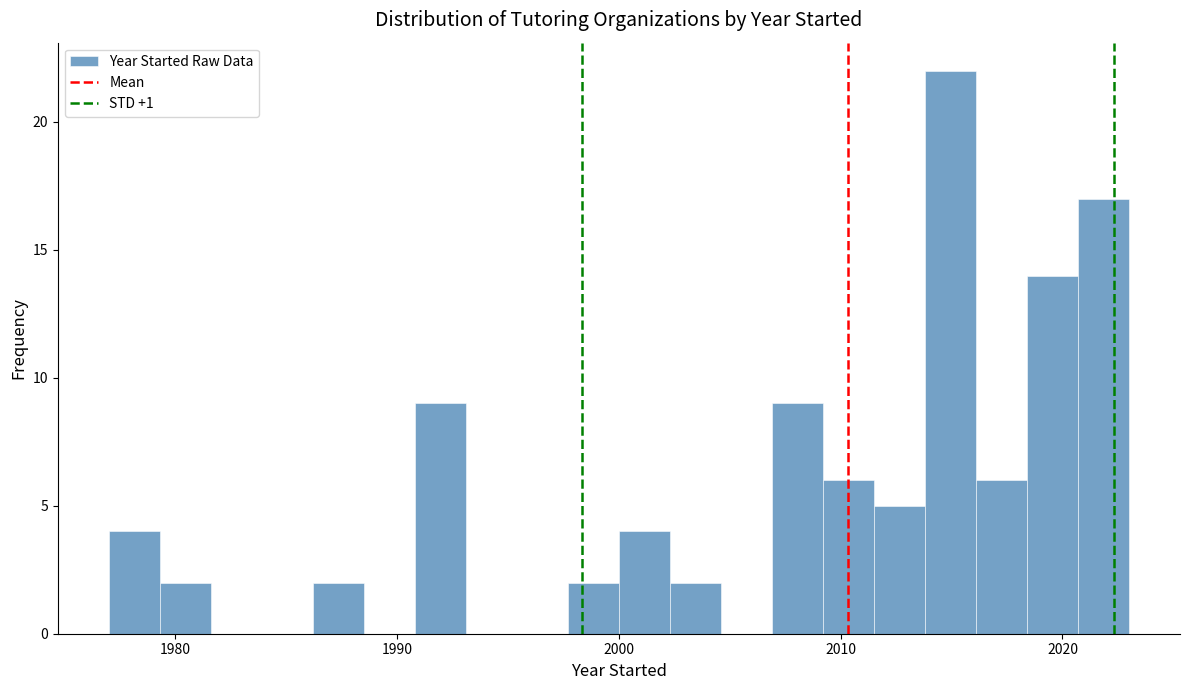

Around what value on the x-axis is the tallest bar? Give the approximate position of its centre, as read against the axis.

2015